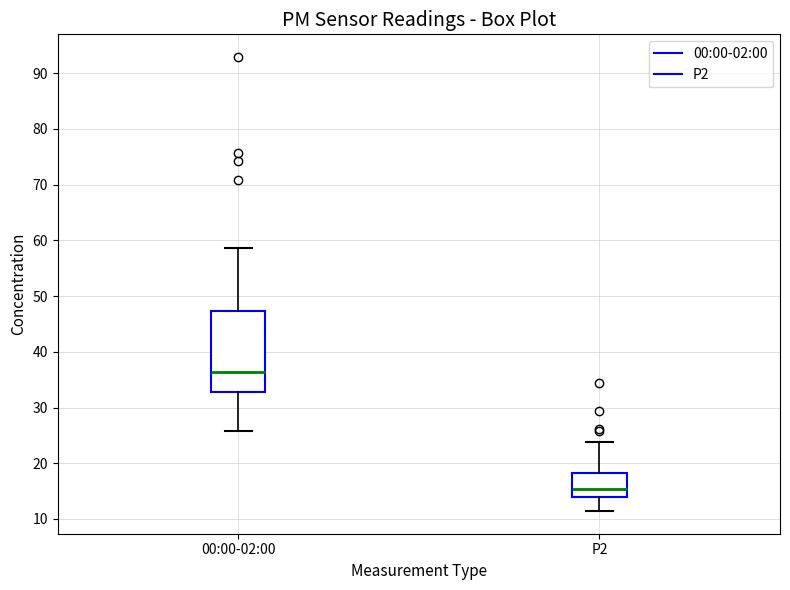

Reading left to right, read every box against the y-axis: the position of its median line, the range the box covers, and the ends of its whiskers. The values are not printed on the chart, so give them approximately, as read against the axis.

00:00-02:00: median 36, box 33 to 47, whiskers 26 to 59
P2: median 15, box 14 to 18, whiskers 11 to 24